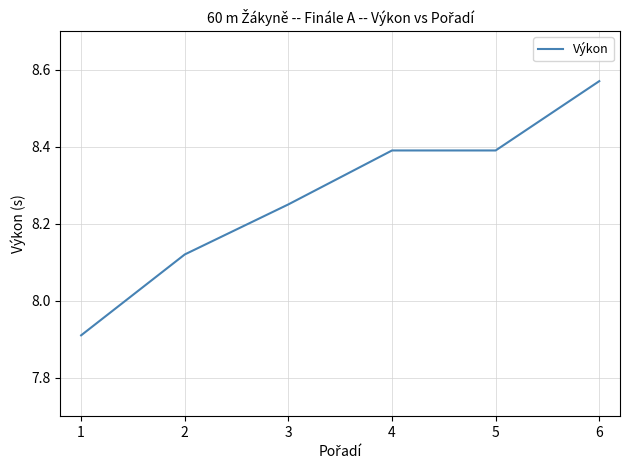

What is the sum of the values at 2 and 1?

16.0